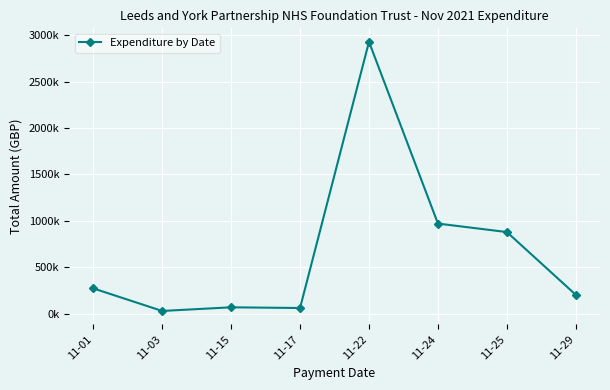

Does the chart have visible grid lines?

Yes